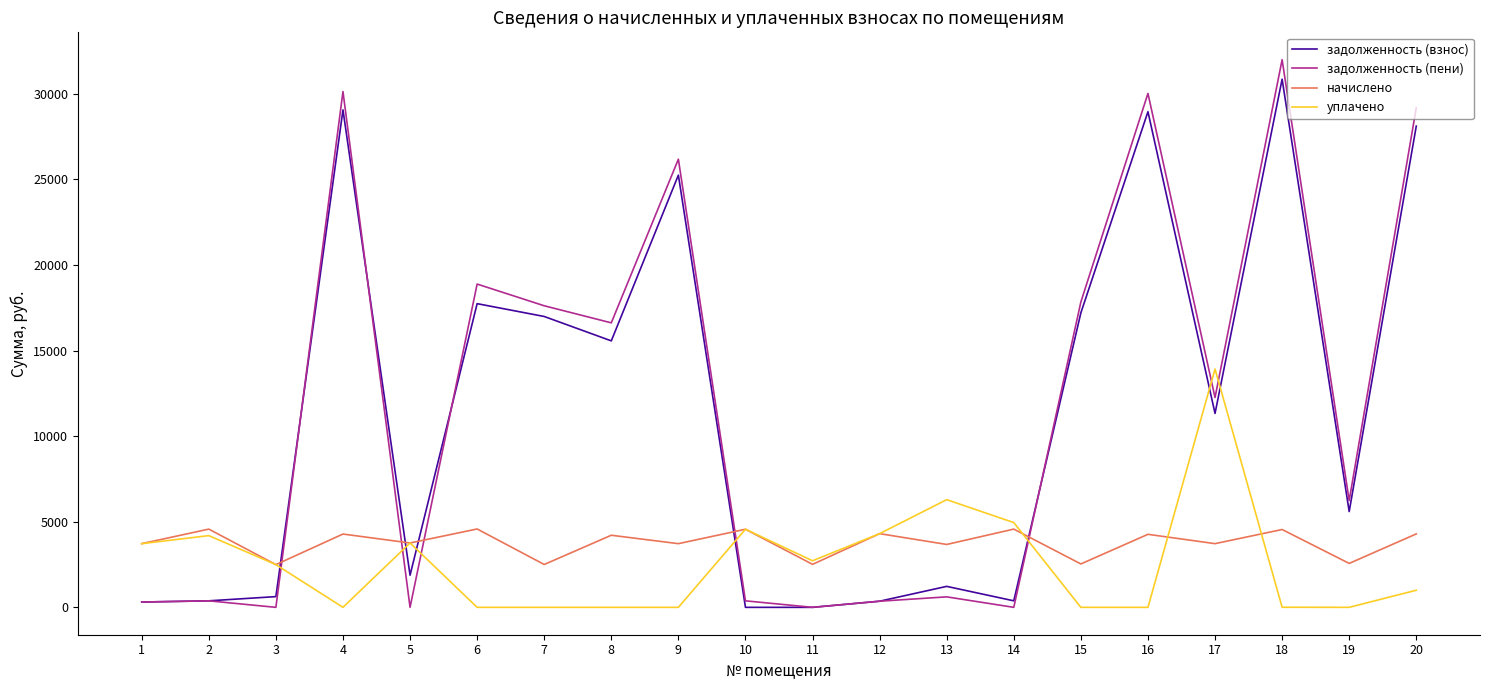

What value does the уплачено series have at 13?

6291.2